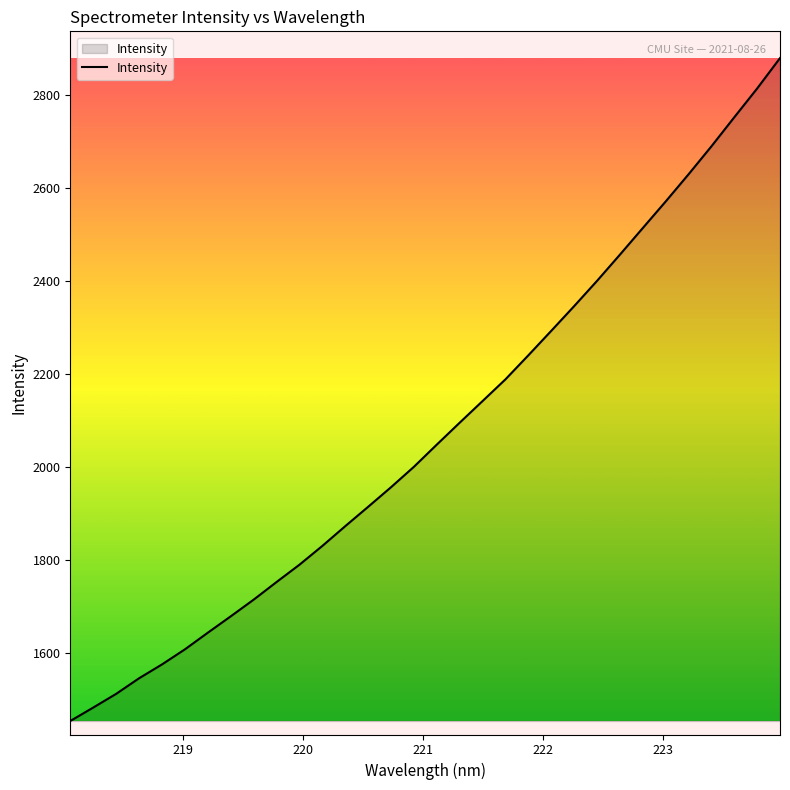

What is the greatest value displayed?

2879.8